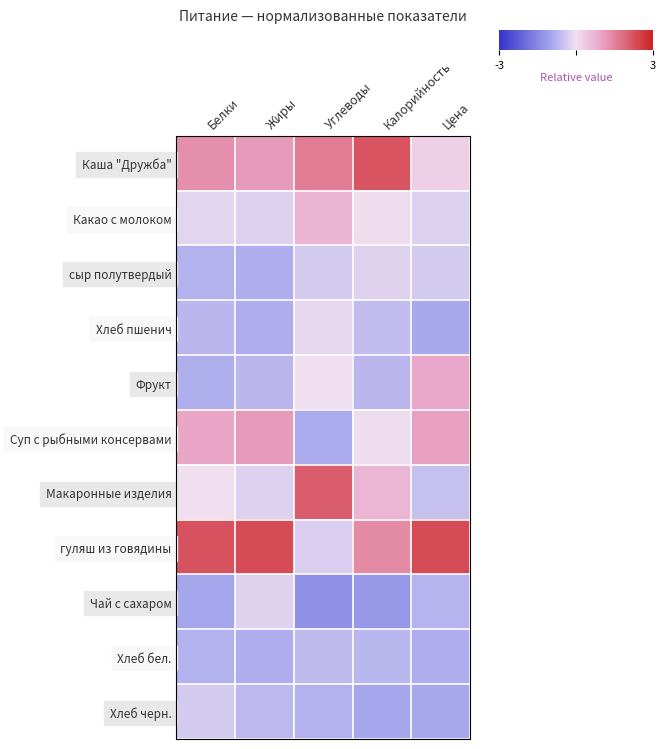

Reading left to right, list all the values displayed in this chart.

Каша "Дружба": Белки=1.3	Жиры=1.1	Углеводы=1.6	Калорийность=2.2	Цена=0.3
Какао с молоком: Белки=-0.2	Жиры=-0.2	Углеводы=0.7	Калорийность=0.1	Цена=-0.2
сыр полутвердый: Белки=-0.8	Жиры=-0.8	Углеводы=-0.4	Калорийность=-0.2	Цена=-0.4
Хлеб пшенич: Белки=-0.7	Жиры=-0.8	Углеводы=-0.1	Калорийность=-0.6	Цена=-0.9
Фрукт: Белки=-0.8	Жиры=-0.7	Углеводы=-0.0	Калорийность=-0.7	Цена=0.9
Суп с рыбными консервами: Белки=0.9	Жиры=1.1	Углеводы=-0.9	Калорийность=-0.0	Цена=1.0
Макаронные изделия: Белки=0.0	Жиры=-0.2	Углеводы=2.1	Калорийность=0.7	Цена=-0.5
гуляш из говядины: Белки=2.2	Жиры=2.3	Углеводы=-0.3	Калорийность=1.4	Цена=2.4
Чай с сахаром: Белки=-0.9	Жиры=-0.2	Углеводы=-1.3	Калорийность=-1.2	Цена=-0.7
Хлеб бел.: Белки=-0.8	Жиры=-0.8	Углеводы=-0.6	Калорийность=-0.7	Цена=-0.8
Хлеб черн.: Белки=-0.4	Жиры=-0.6	Углеводы=-0.8	Калорийность=-0.9	Цена=-0.9